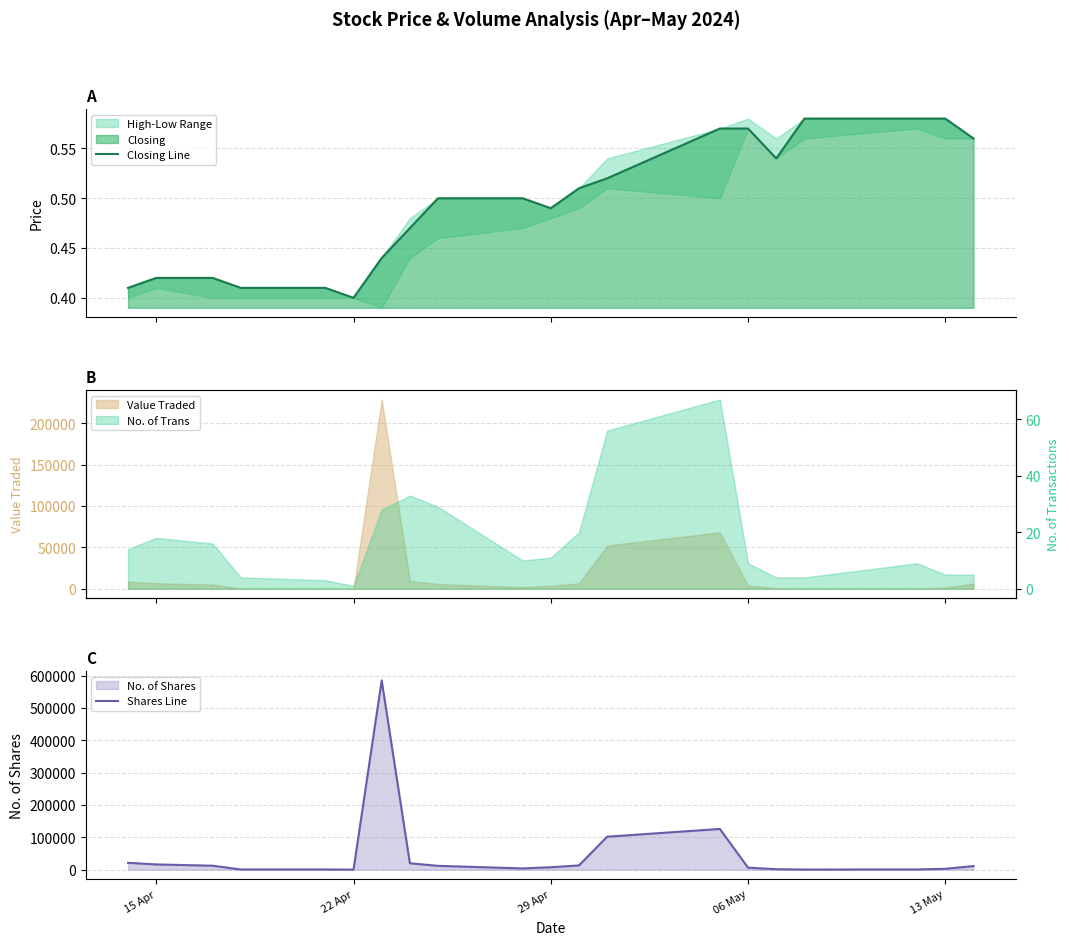

What is the average value of the Closing Line series?

0.5